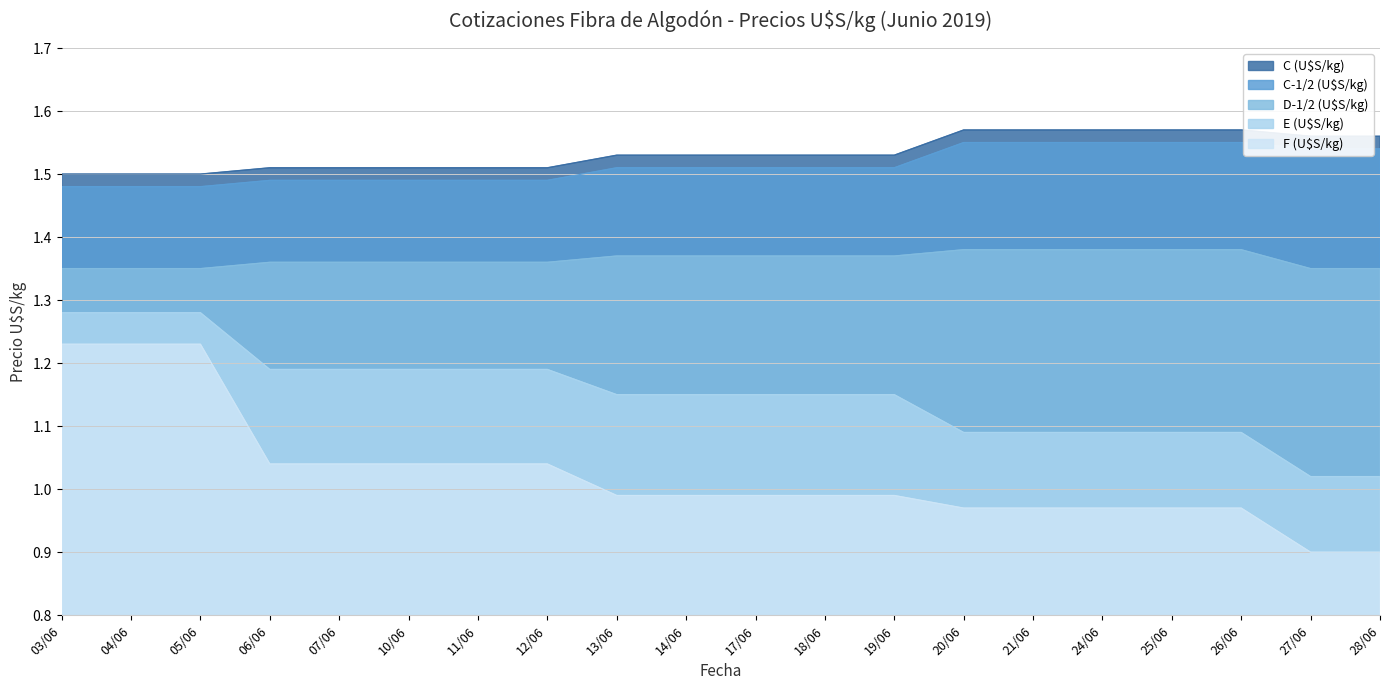

At 06/06, list the series in order from largest to smallest.

C (U$S/kg), C-1/2 (U$S/kg), D-1/2 (U$S/kg), E (U$S/kg), F (U$S/kg)